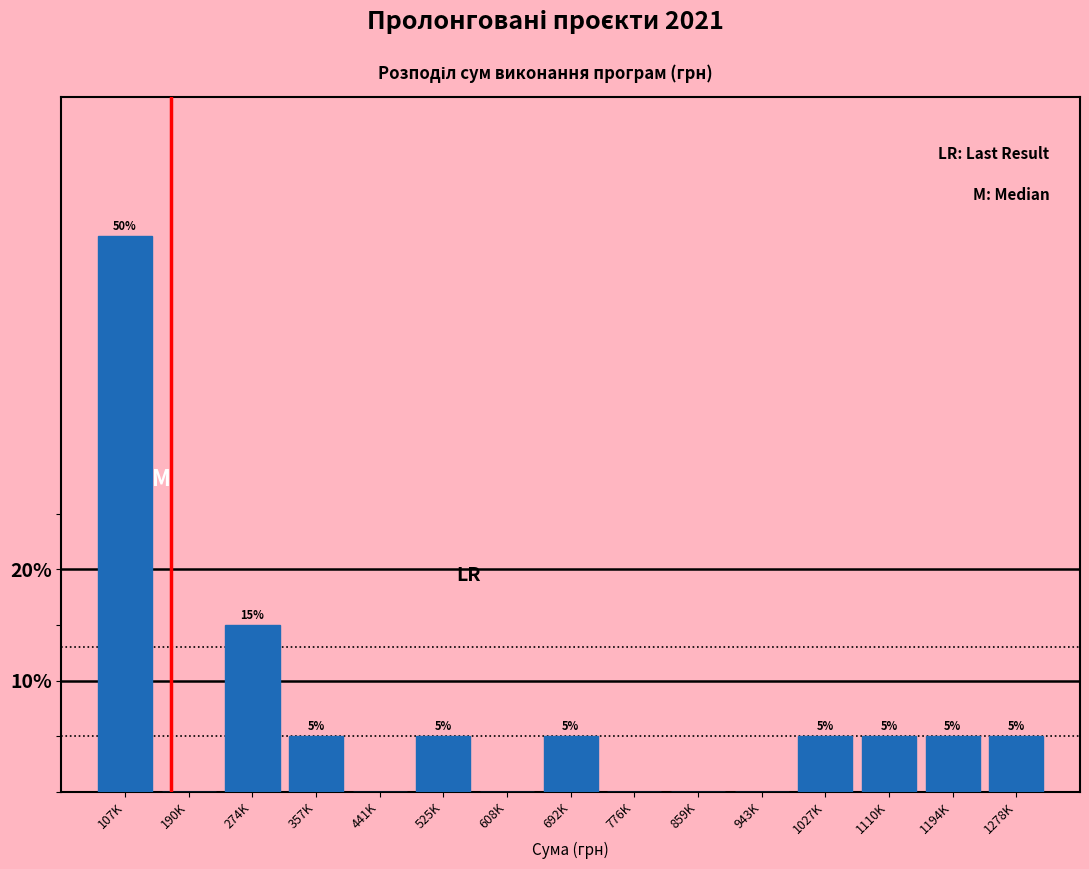

Reading right to left, extract all data points from this chart.

1278K=5	1194K=5	1110K=5	1027K=5	943K=0	859K=0	776K=0	692K=5	608K=0	525K=5	441K=0	357K=5	274K=15	190K=0	107K=50